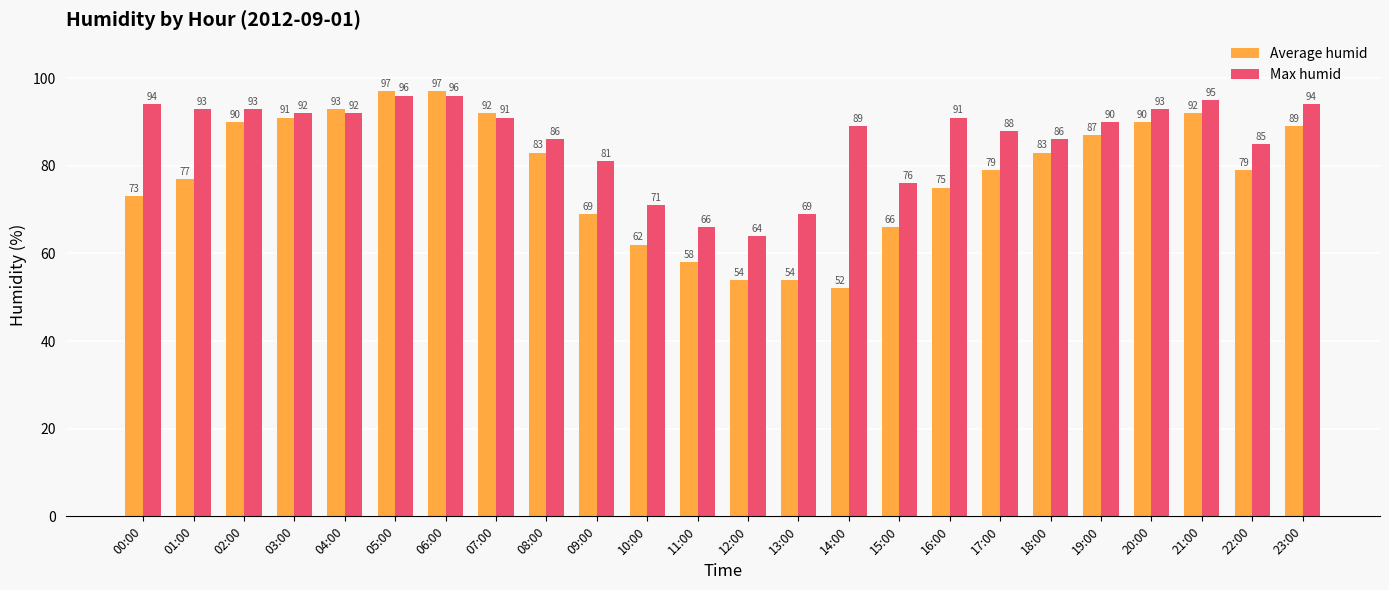

How many categories are shown in the chart?

24